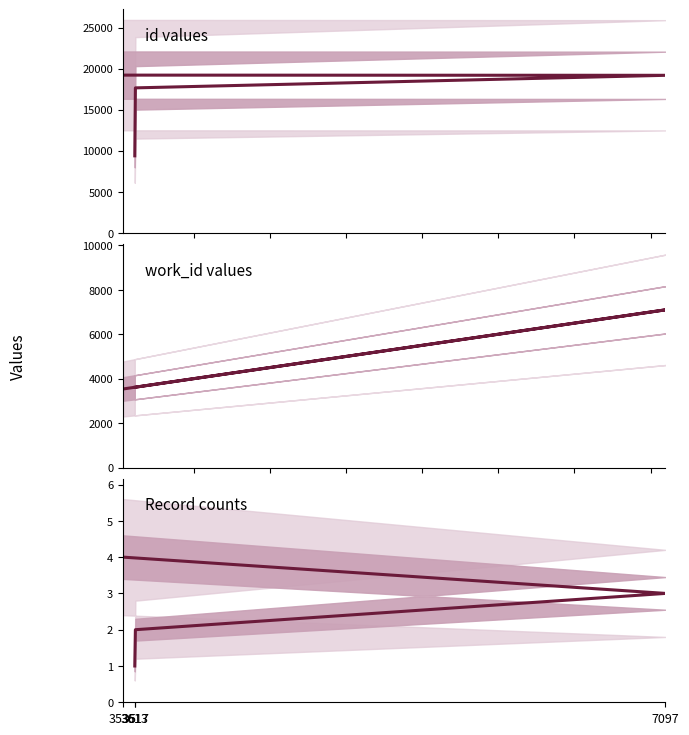

What are all the series names shown in the legend?

id, work_id, record count